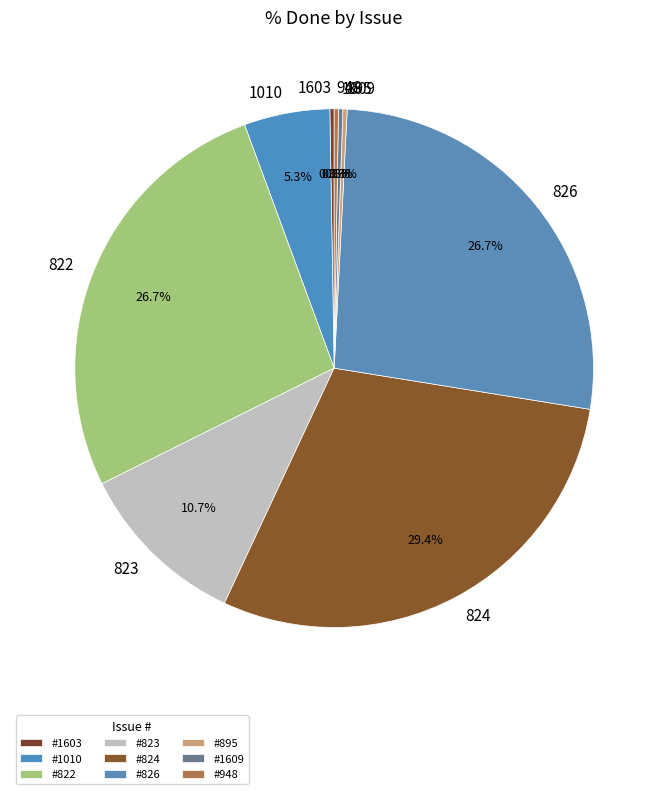

To the nearest percent, what is the average slice percentage?

11%